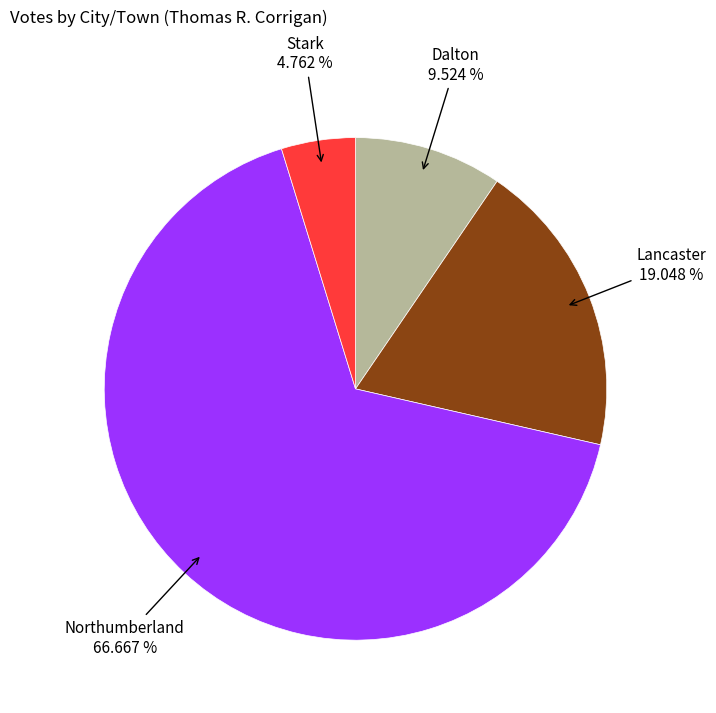

Is there a majority slice in this chart?

Yes